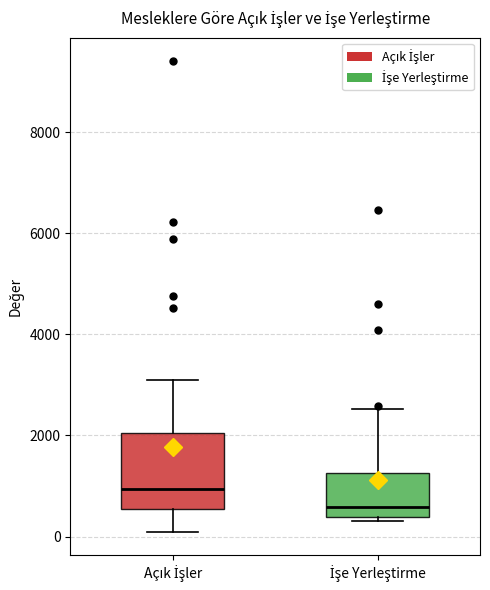

Where is the lower edge of the box for İşe Yerleştirme on the y-axis? The values are not printed on the chart, so give them approximately, as read against the axis.

400